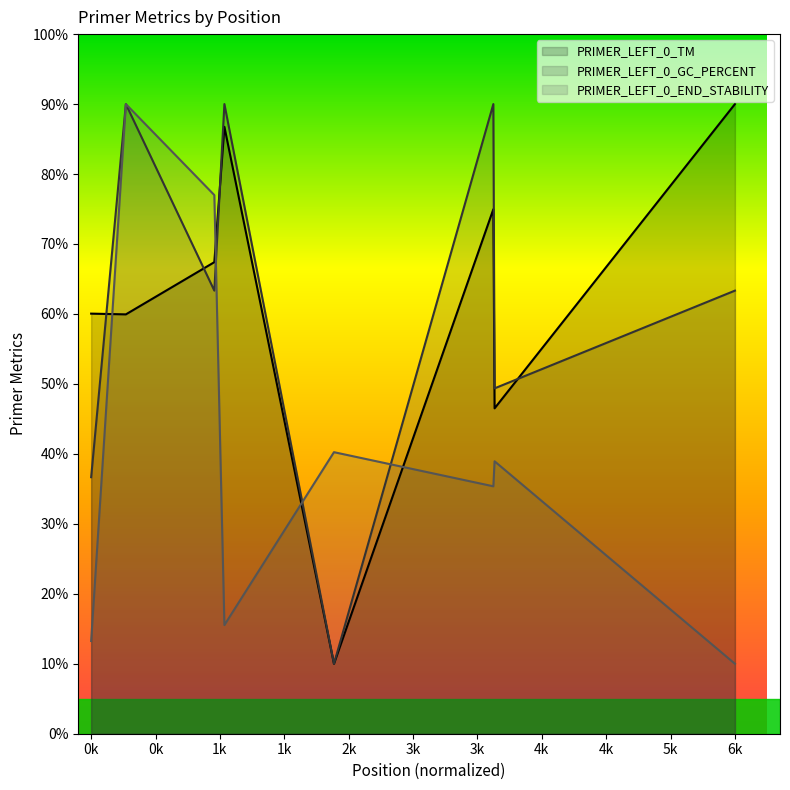

What is the difference between the second highest and second lowest values in the PRIMER_LEFT_0_GC_PERCENT series?

53.3